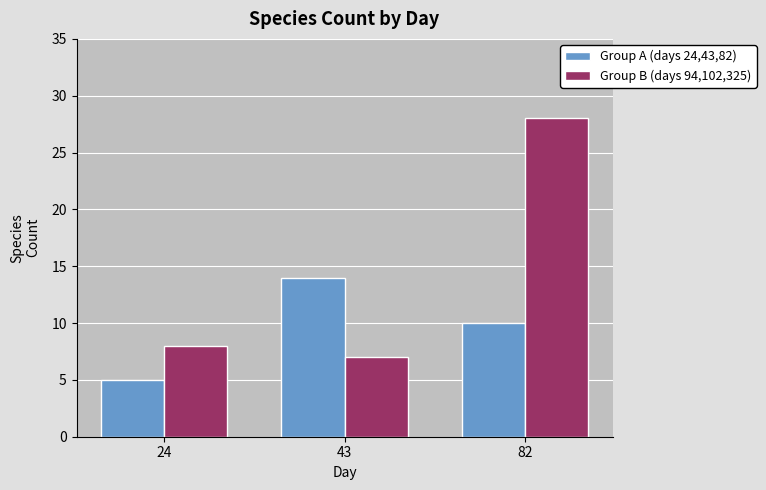

Where is Group A (days 24,43,82) nearest to the value 9?

82